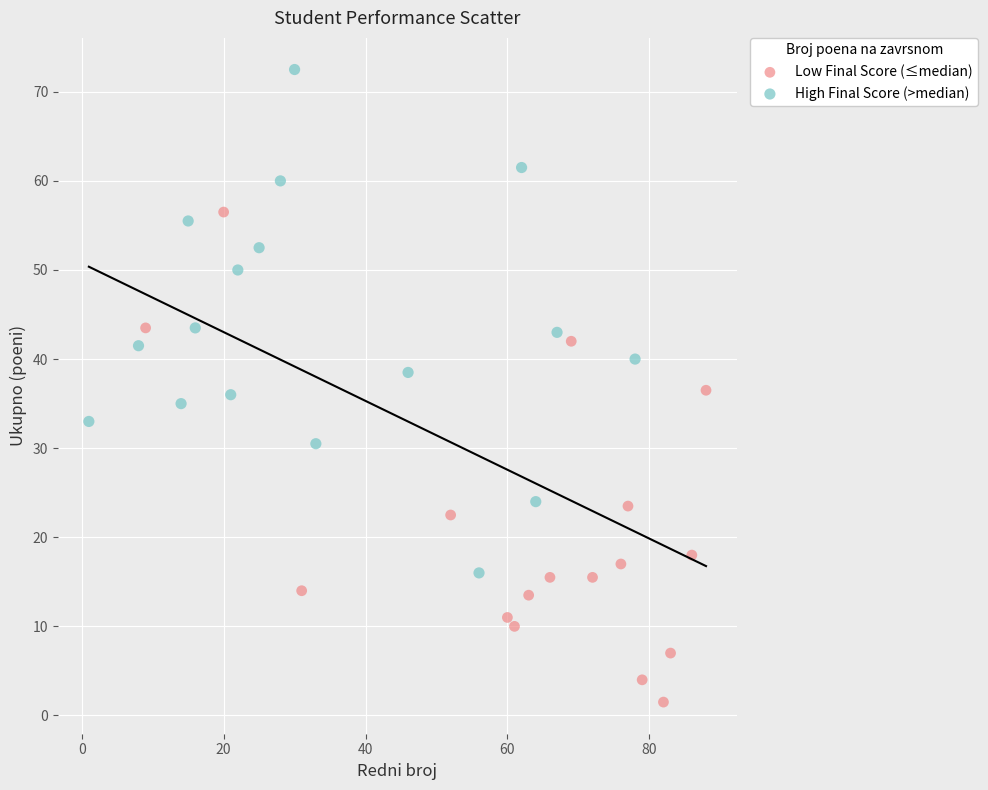

Which series has the widest spread of Y values?

High Final Score (>median)